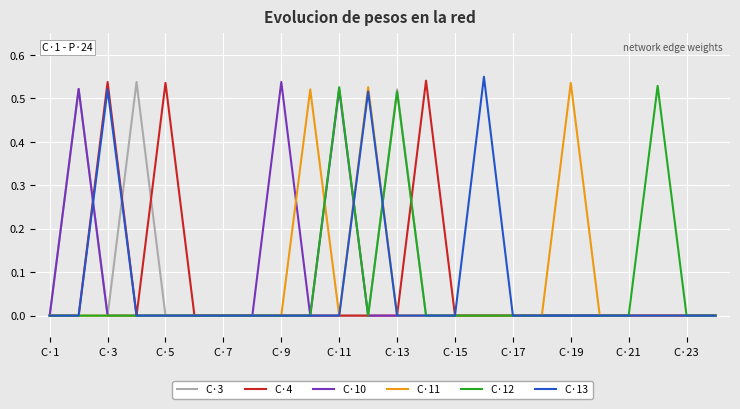

What are all the series names shown in the legend?

C·3, C·4, C·10, C·11, C·12, C·13